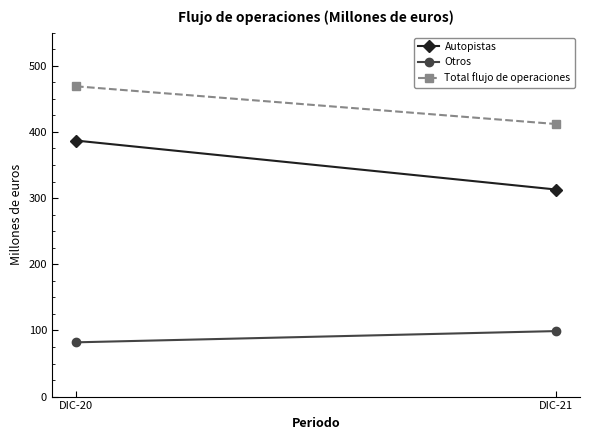

Reading left to right, transcribe all the data shown in this chart.

Autopistas: 387	313
Otros: 82	99
Total flujo de operaciones: 469	412